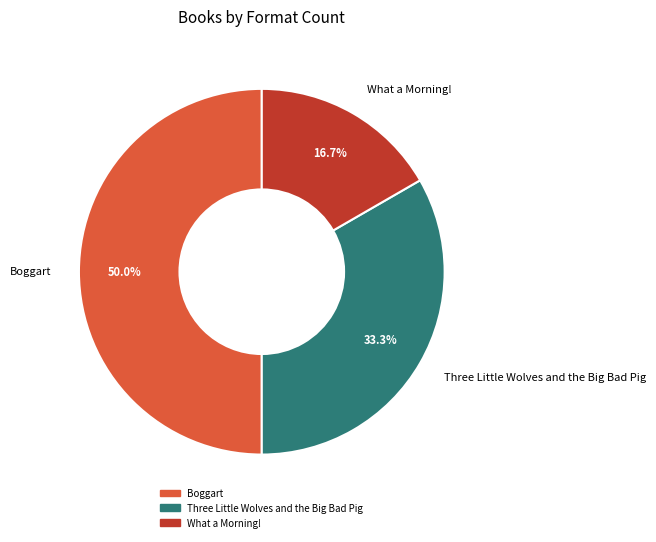

To the nearest percent, what percentage of the pie is Boggart?

50%